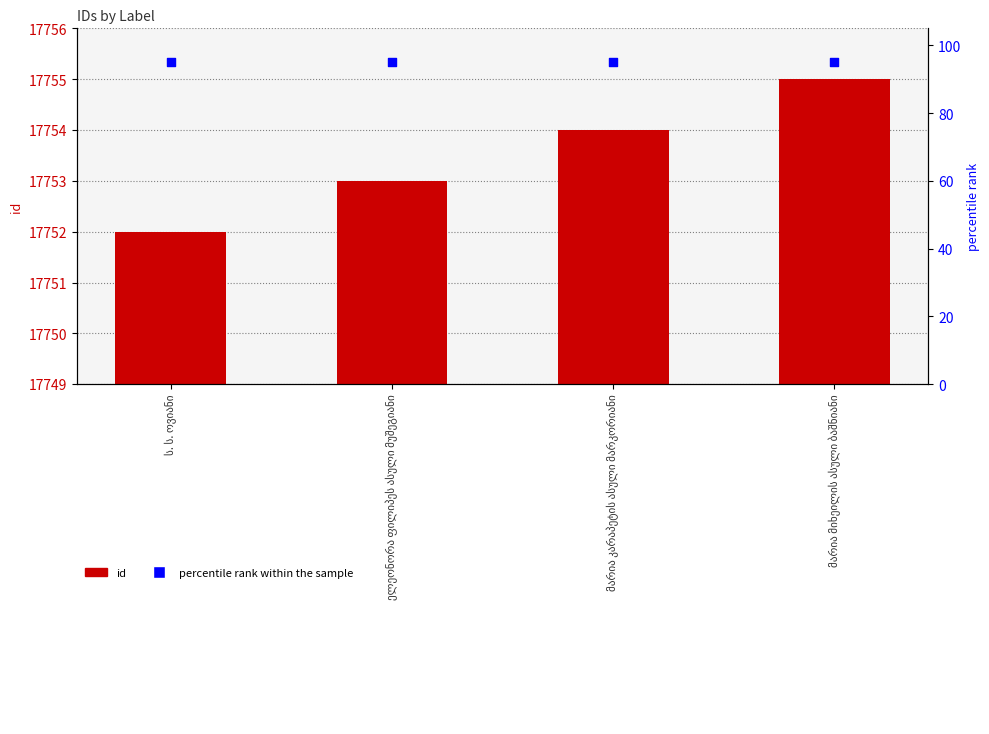

At how many categories does at least one series exceed 11628?

4